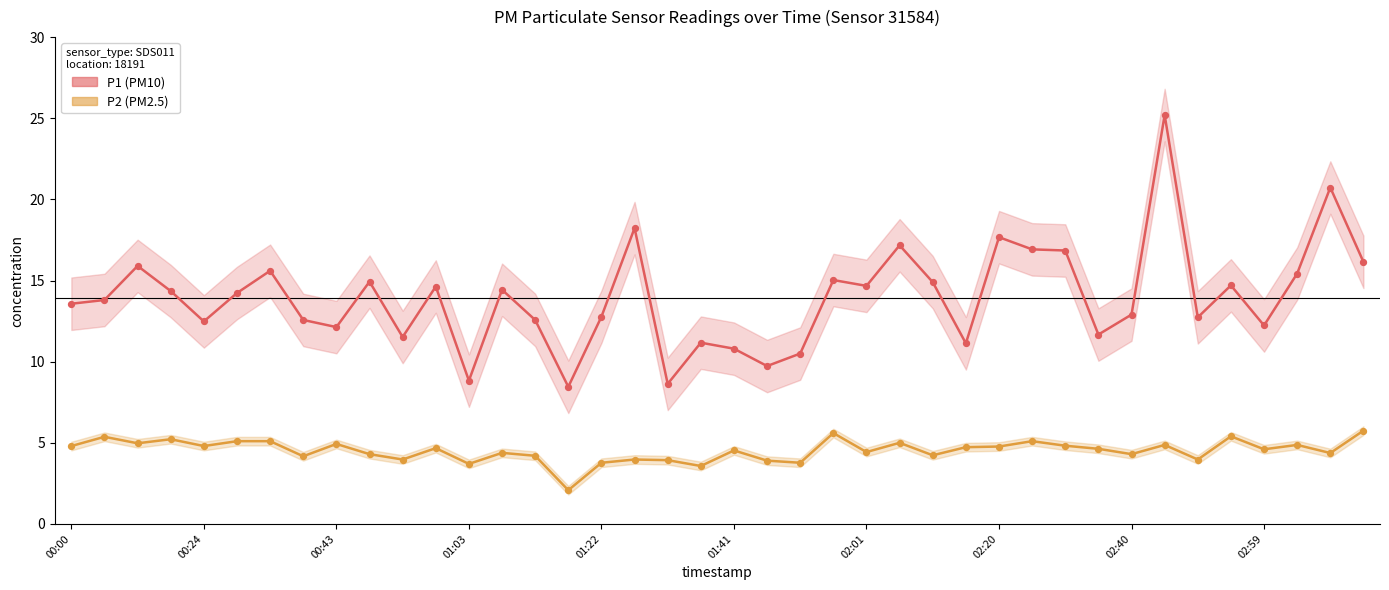

What are all the series names shown in the legend?

P1, P2